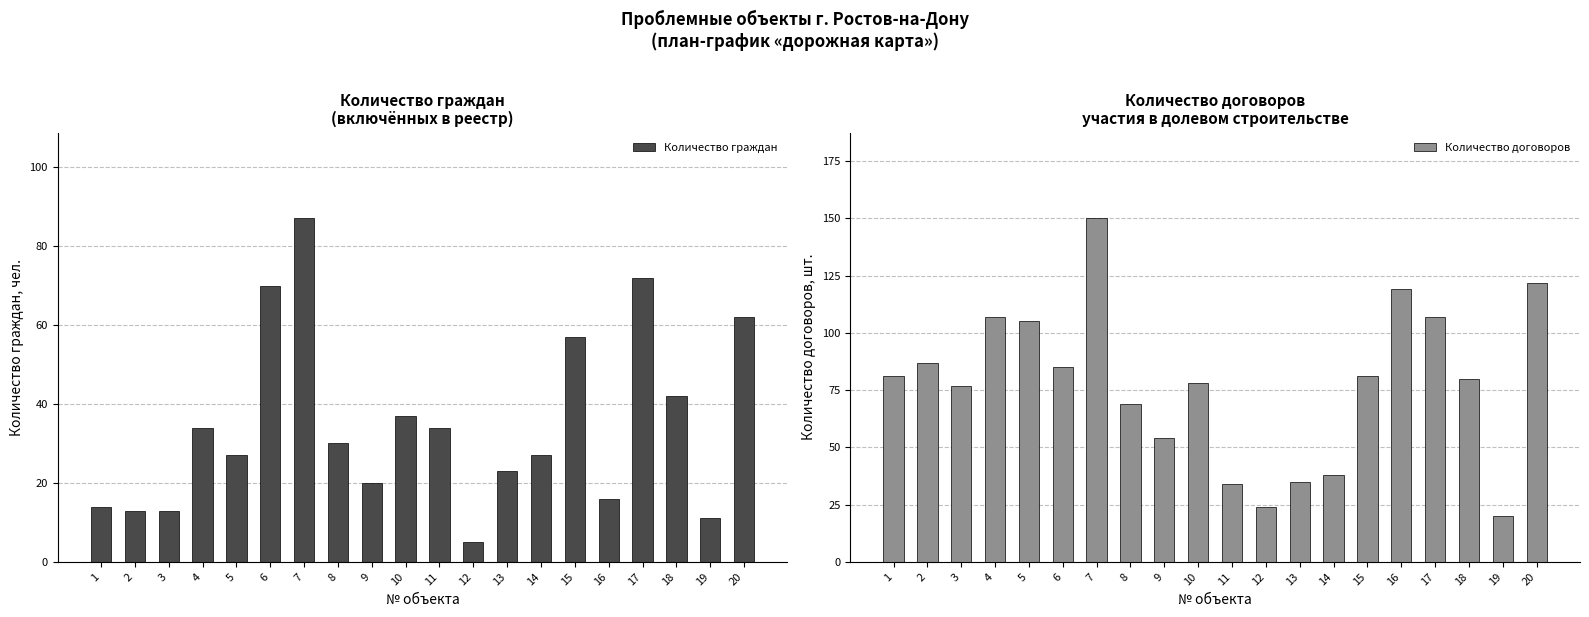

Which series has the largest range (max minus min)?

Количество договоров